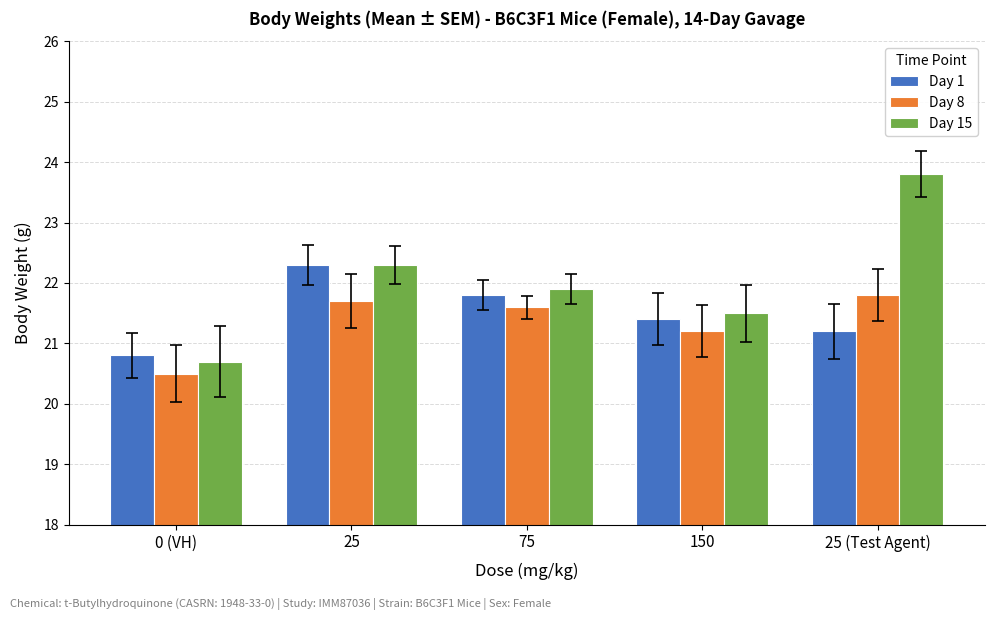

What is the total value across all series at 0 (VH)?

62.0